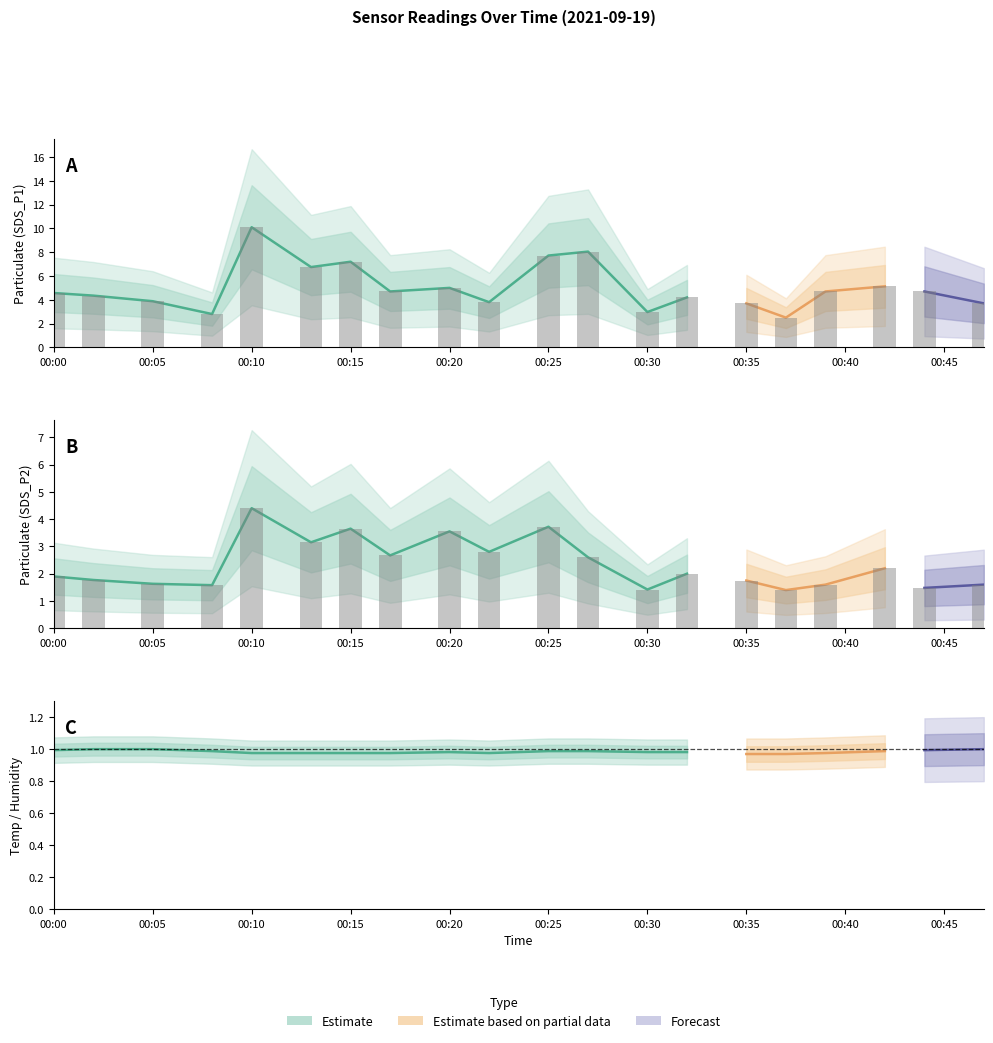

The SDS_P2 series shows 1.6 at 2021/09/19 00:47. True or false?

True